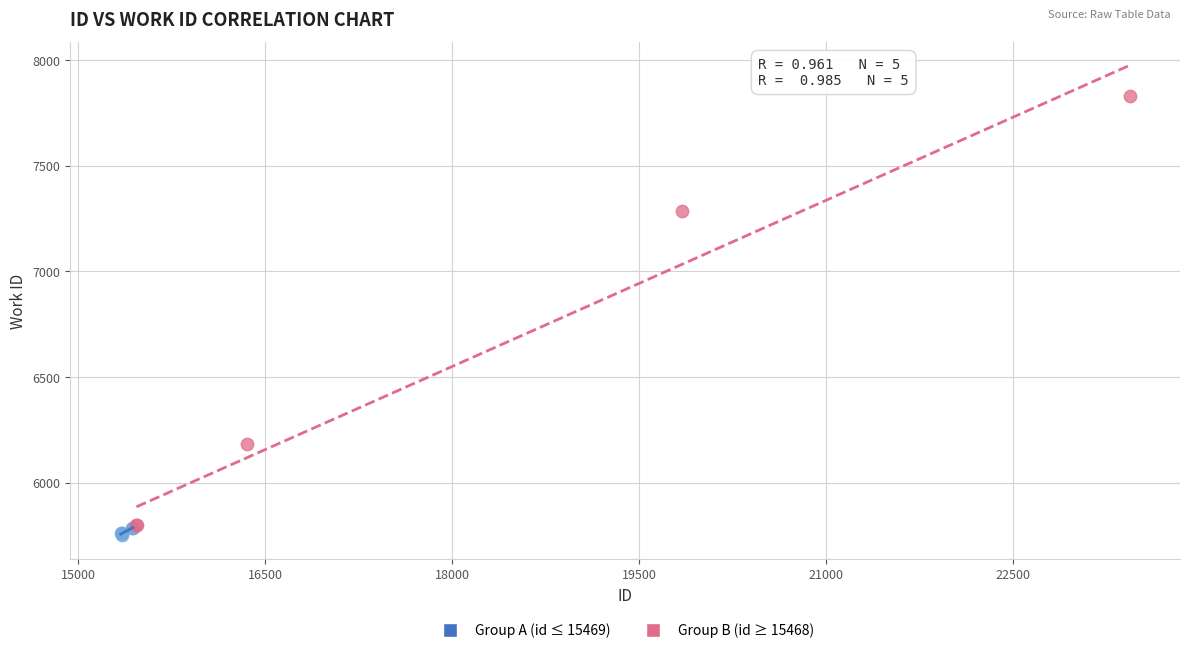

Which series contains the highest Y value?

Group B (id ≥ 15468)